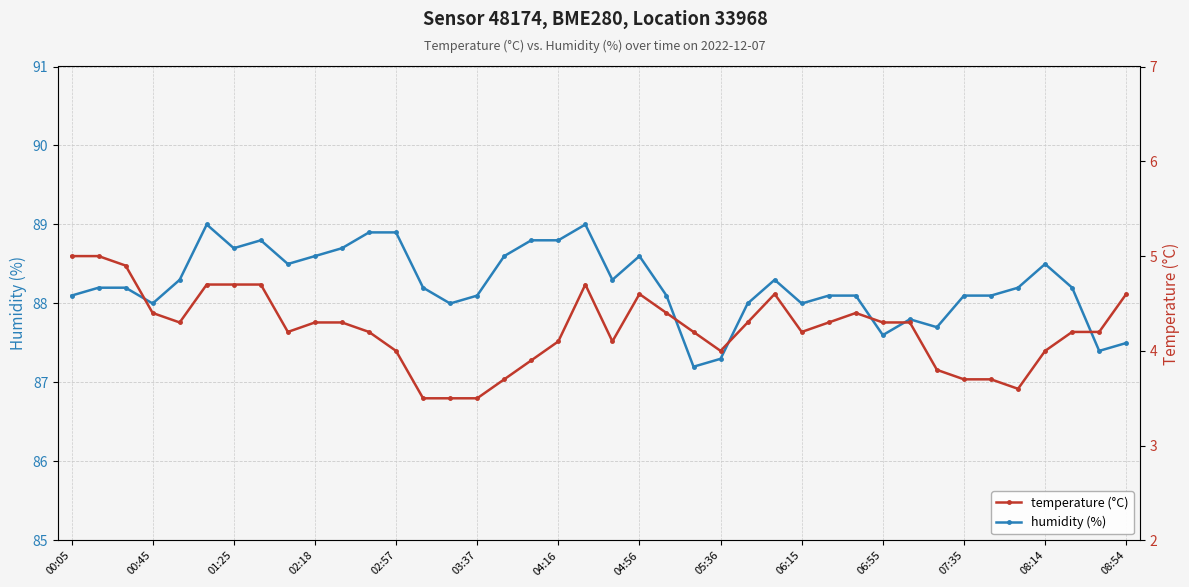

Does the chart display data point markers on the line(s)?

Yes